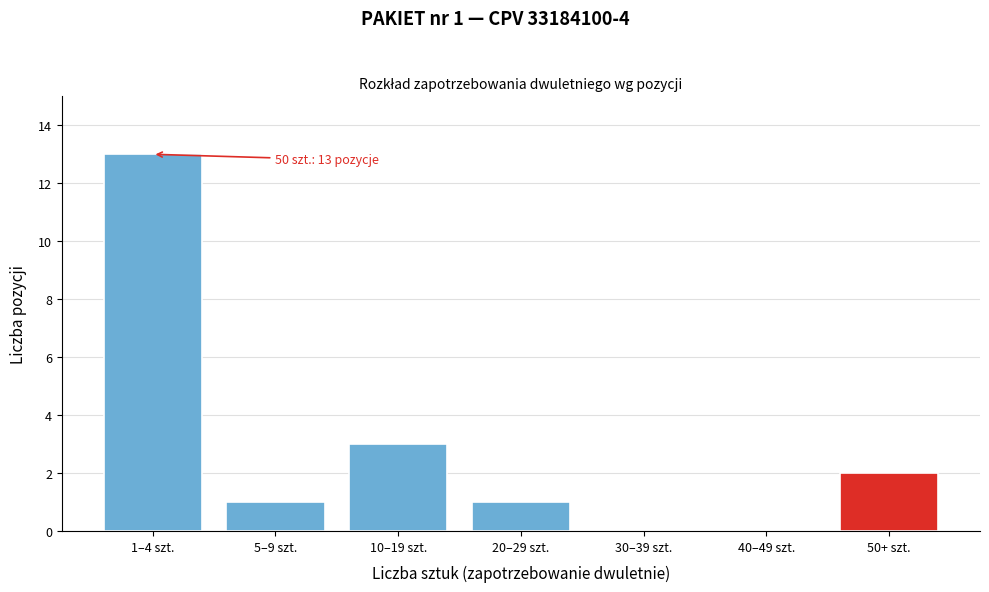

Reading left to right, list all the values displayed in this chart.

1–4 szt.=13	5–9 szt.=1	10–19 szt.=3	20–29 szt.=1	30–39 szt.=0	40–49 szt.=0	50+ szt.=2